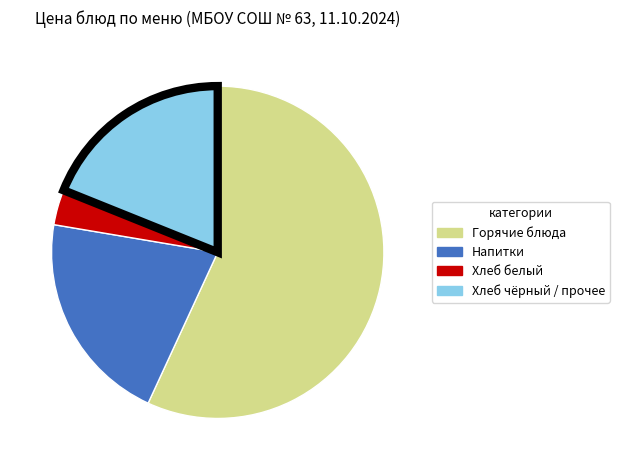

Is there a majority slice in this chart?

Yes